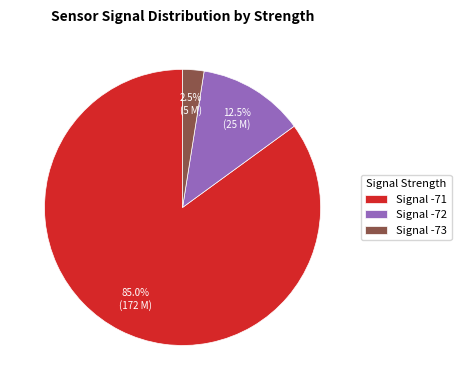

Rank the categories by value from lowest to highest.

Signal -73, Signal -72, Signal -71